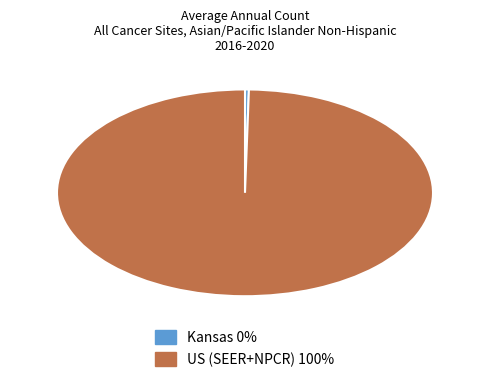

Does Kansas represent more than half of the total?

No